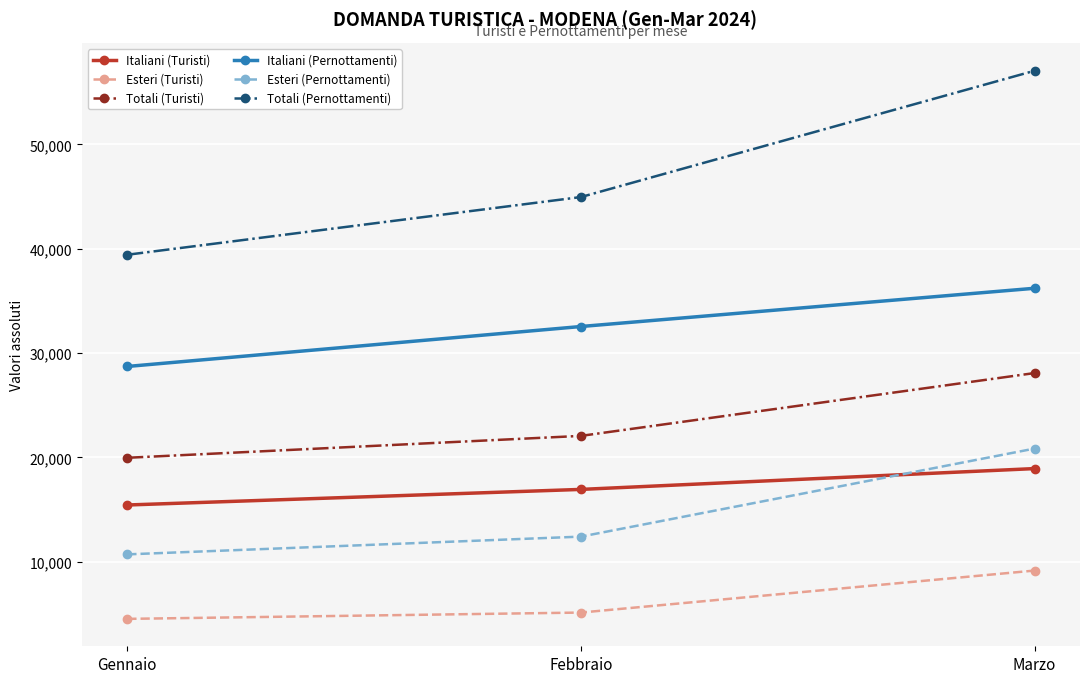

What is the label of the 1st point from the left?

Gennaio